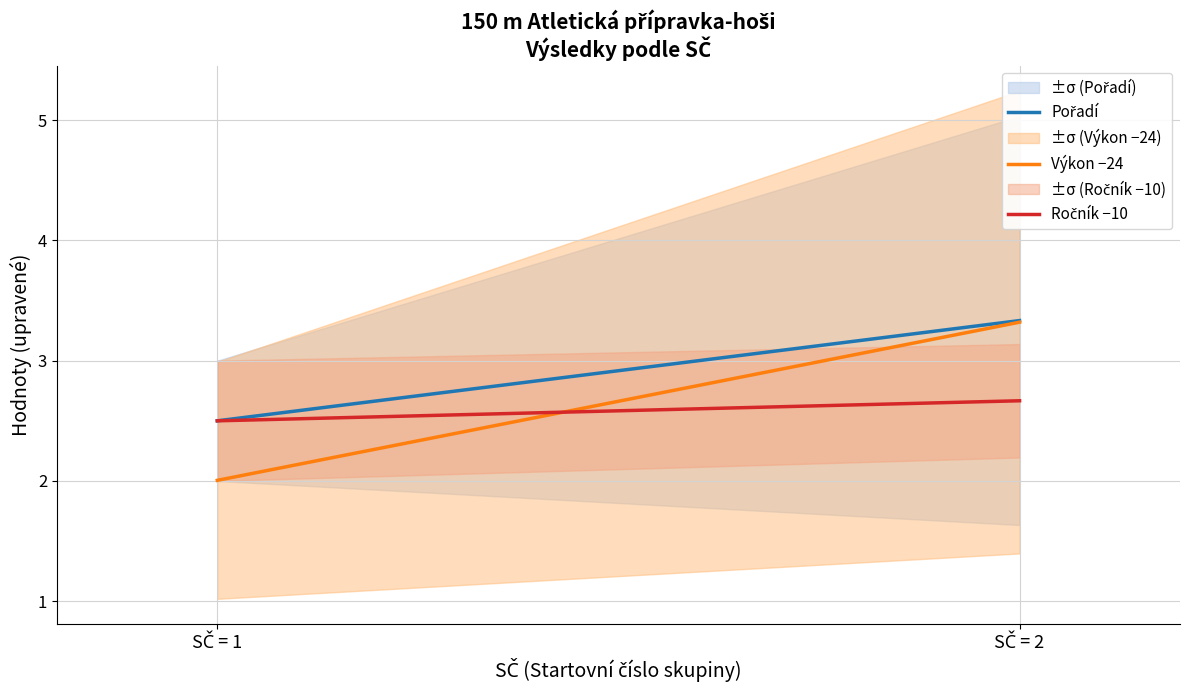

Between SČ = 1 and SČ = 2, which series saw the biggest shift?

Výkon −24